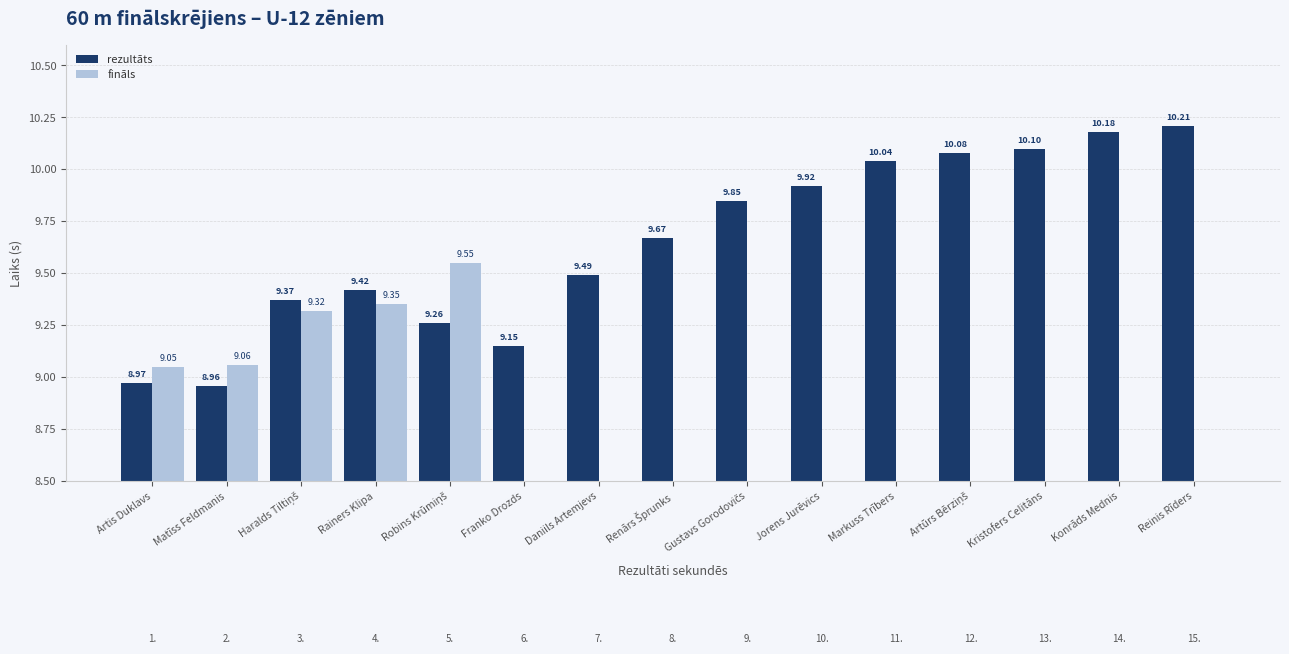

Which series has the widest spread of values?

fināls